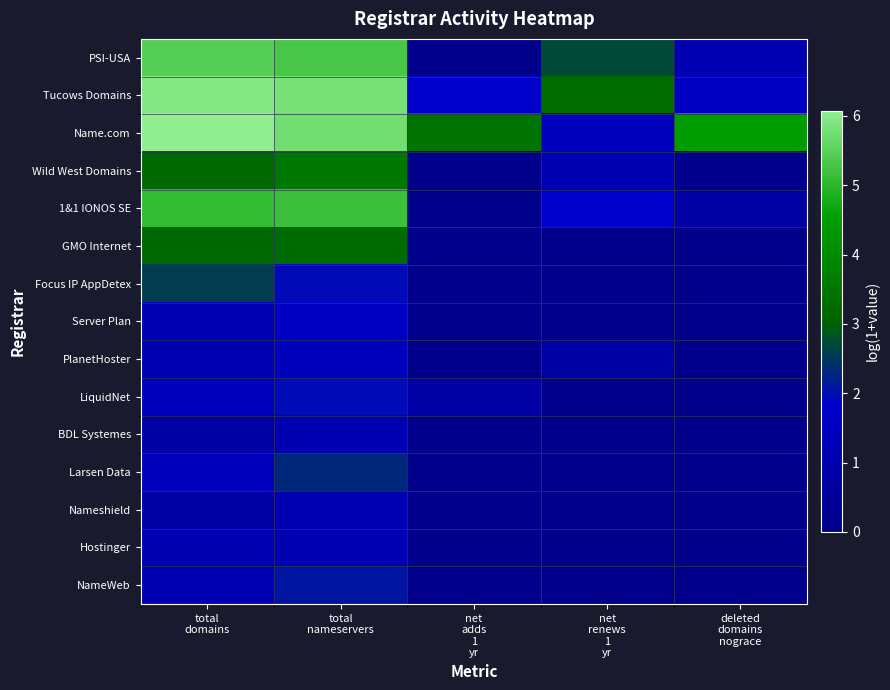

How many data points does each series have?

5